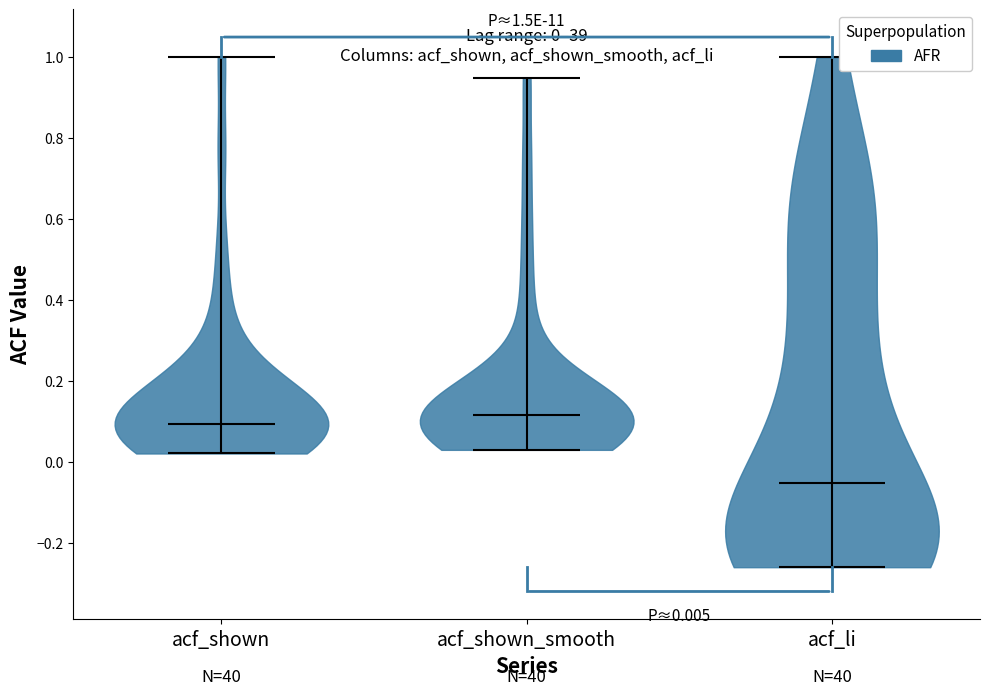

Which violin has the lowest median line?

acf_li